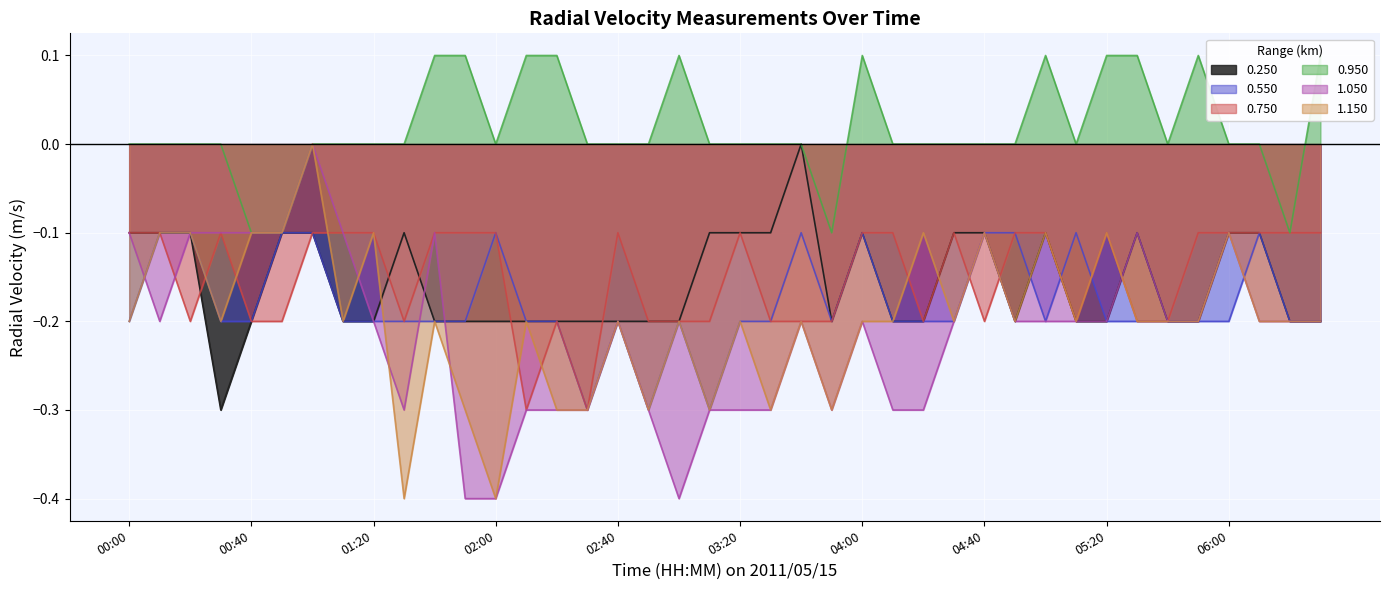

What is the difference between the highest and lowest values at 01:20?

0.2